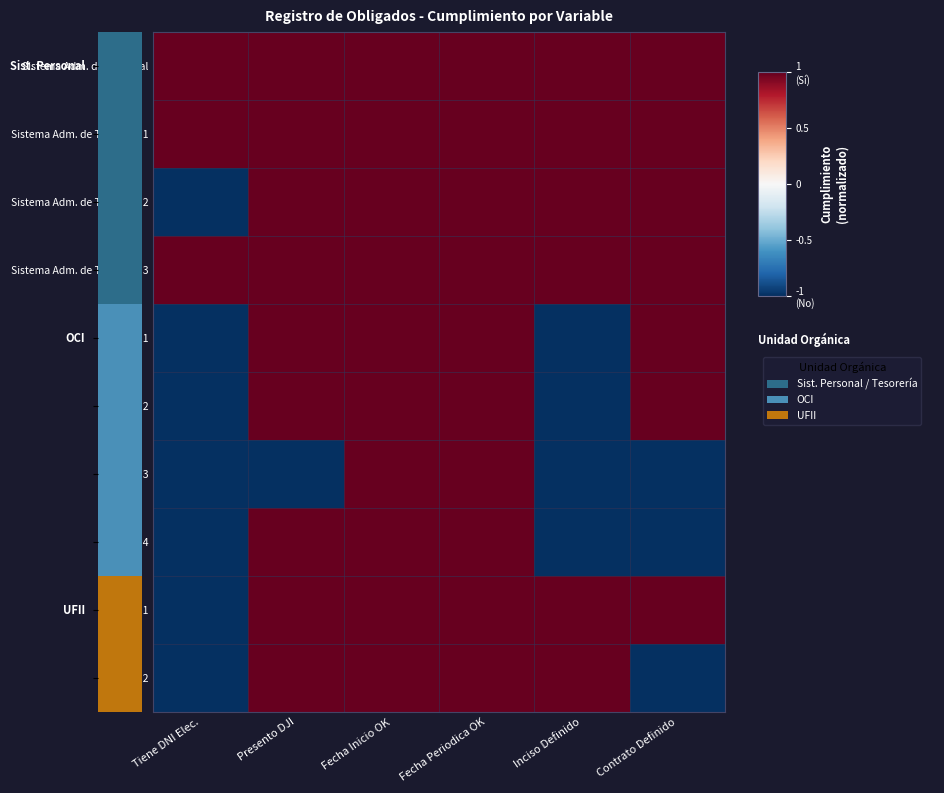

Between Presento DJI and Fecha Periodica OK, which is larger?

Presento DJI